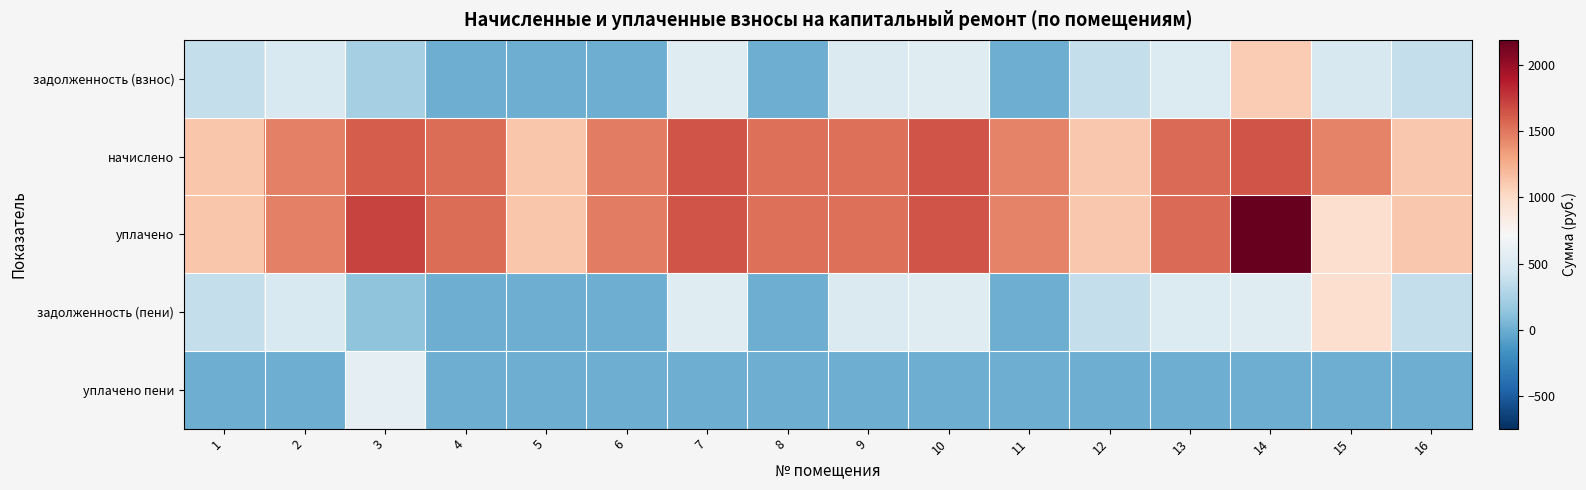

Rank the series by their maximum value, from lowest to highest.

уплачено пени, задолженность (пени), задолженность (взнос), начислено, уплачено